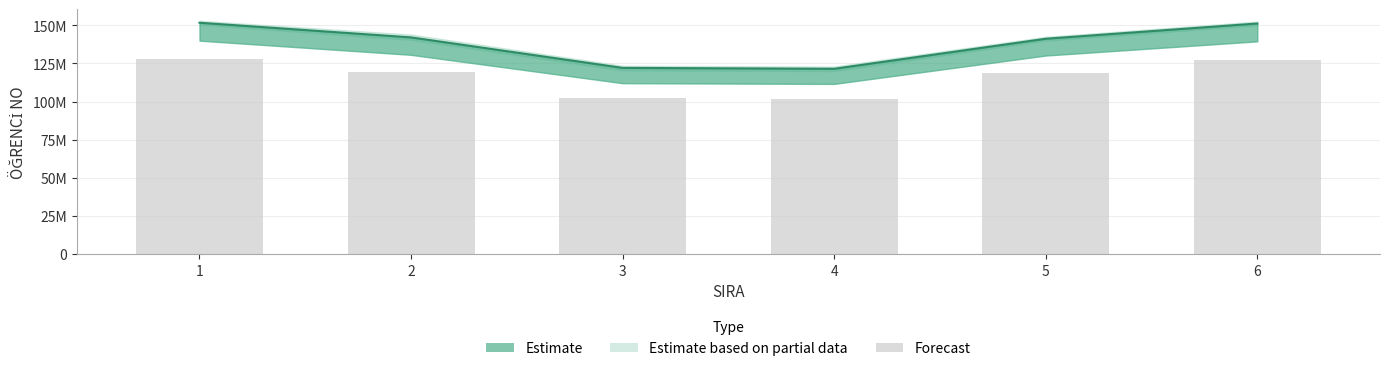

Between 6 and 1, which is larger?

1